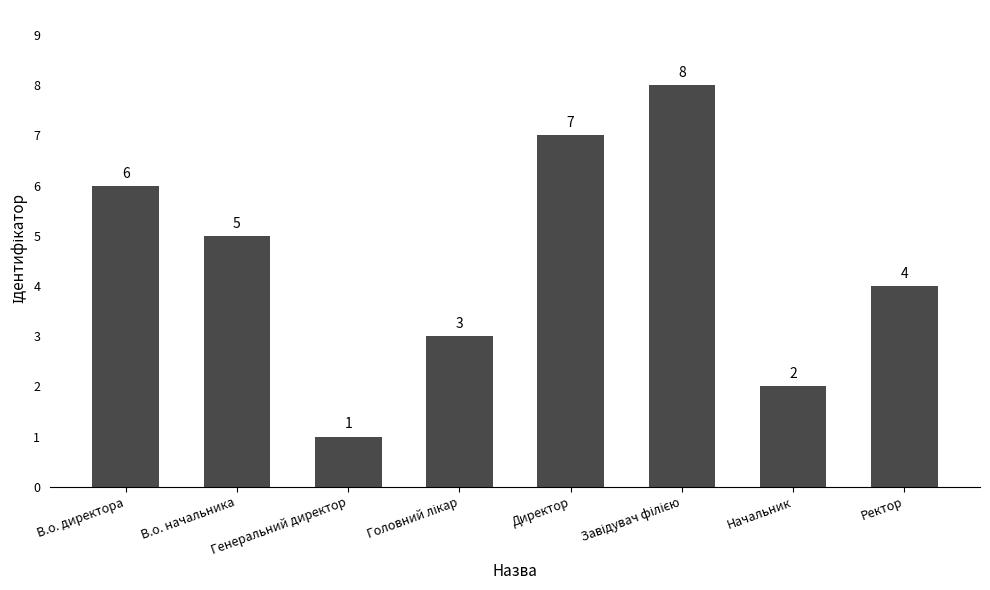

What is the difference between the maximum and minimum values?

7